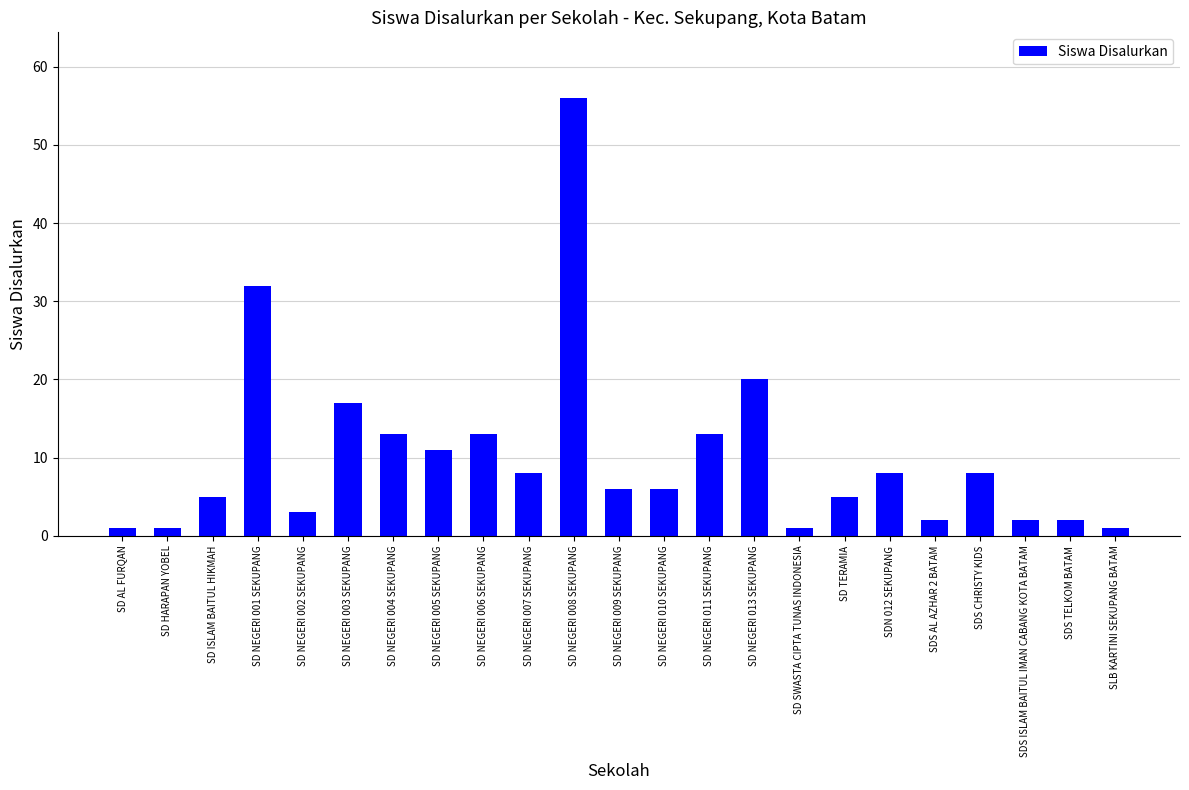

What is the difference between the second highest and second lowest values?

31